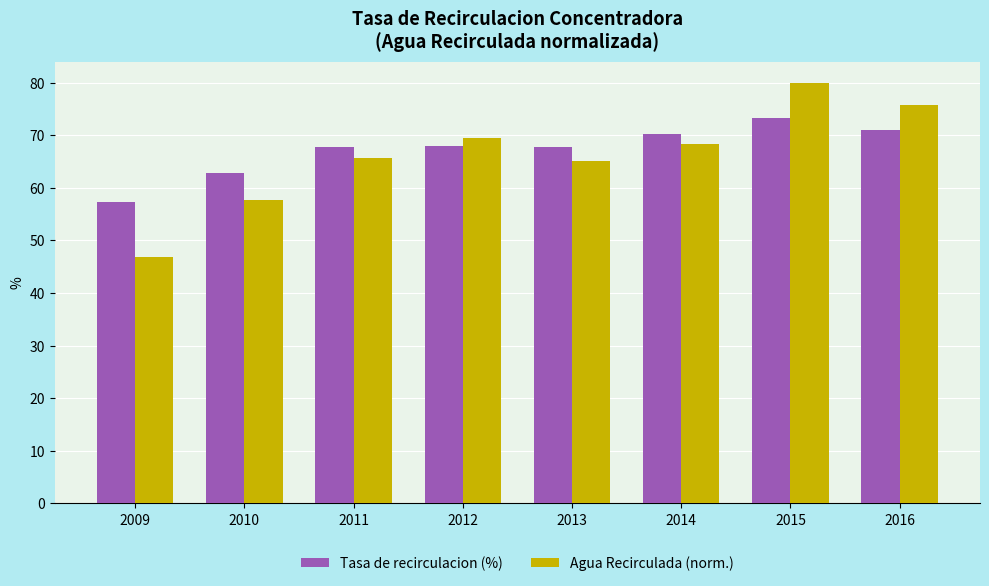

How many series are shown in this chart?

2